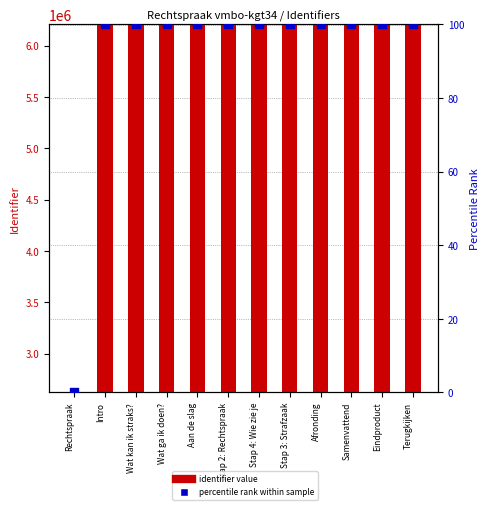

Which series reaches the minimum Y coordinate?

percentile rank within sample